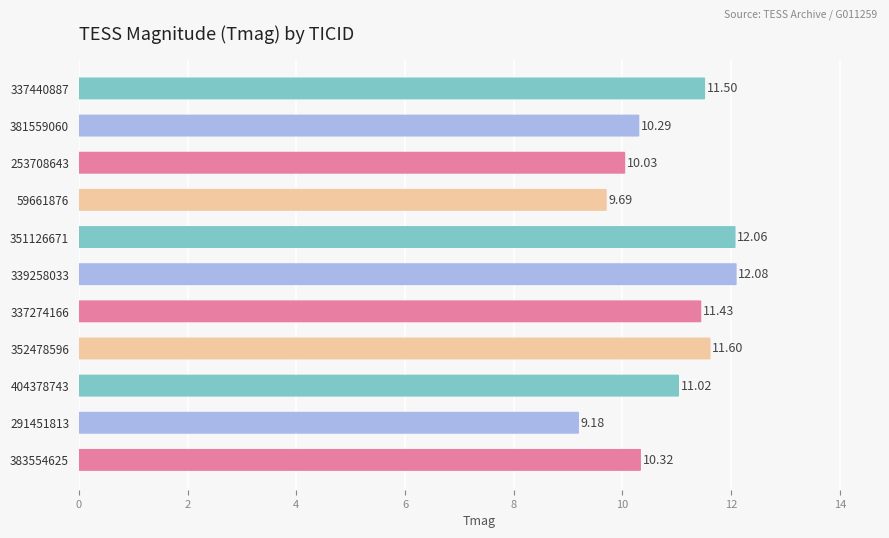

How many distinct data groups are displayed?

1